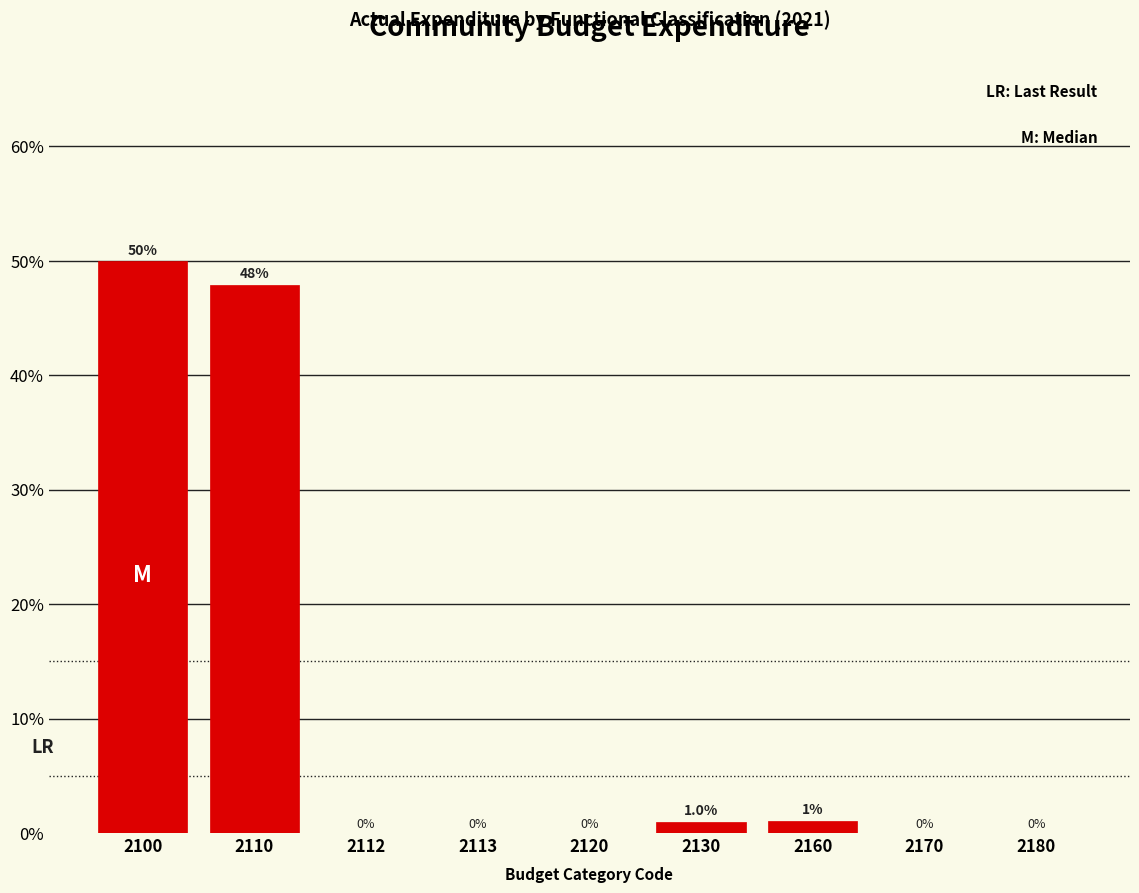

What is the maximum value shown in the chart?

50.0